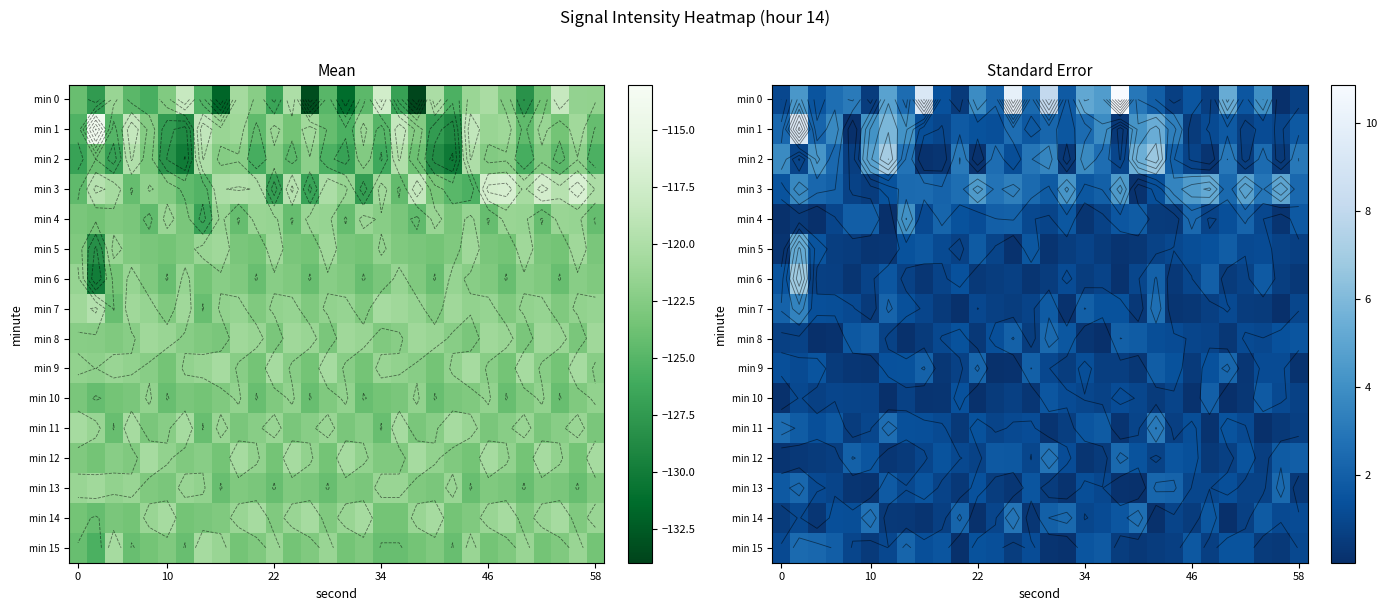

What is the difference between the highest and lowest values at 8?

9.1